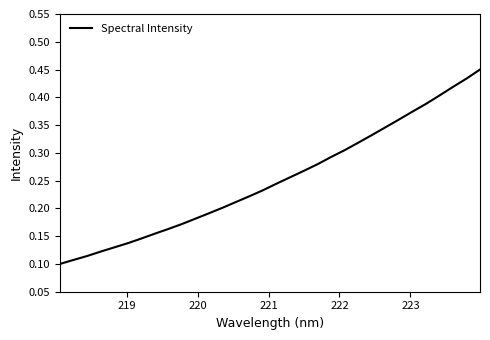

Does the chart display data point markers on the line(s)?

No